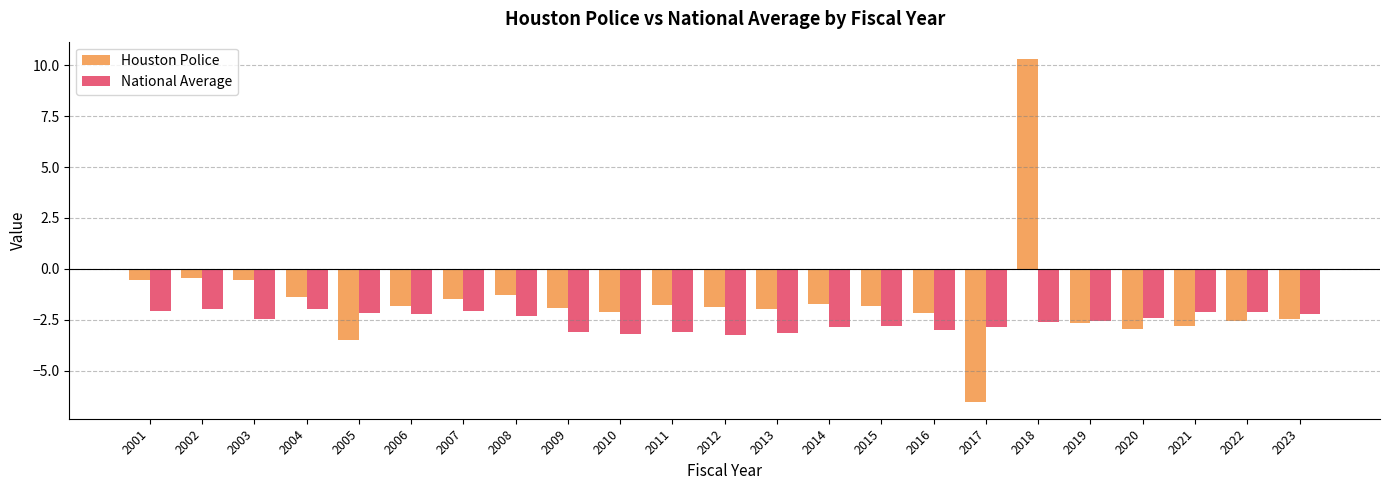

Are the bars horizontal?

No